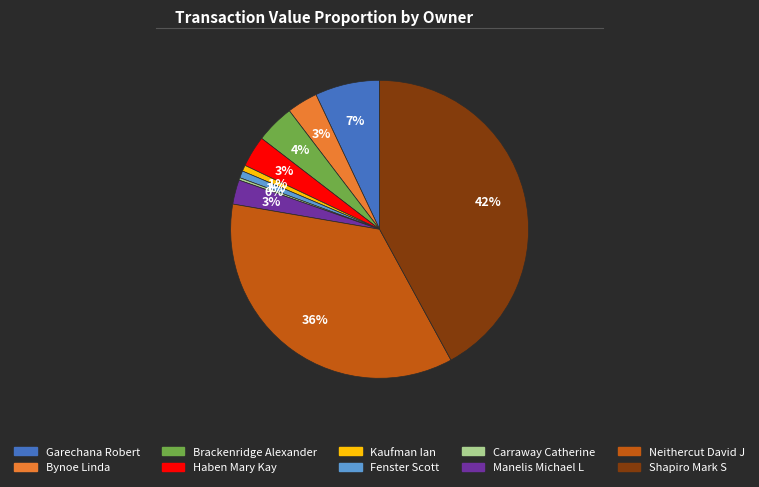

Do Manelis Michael L and Haben Mary Kay together represent more than half of the pie?

No